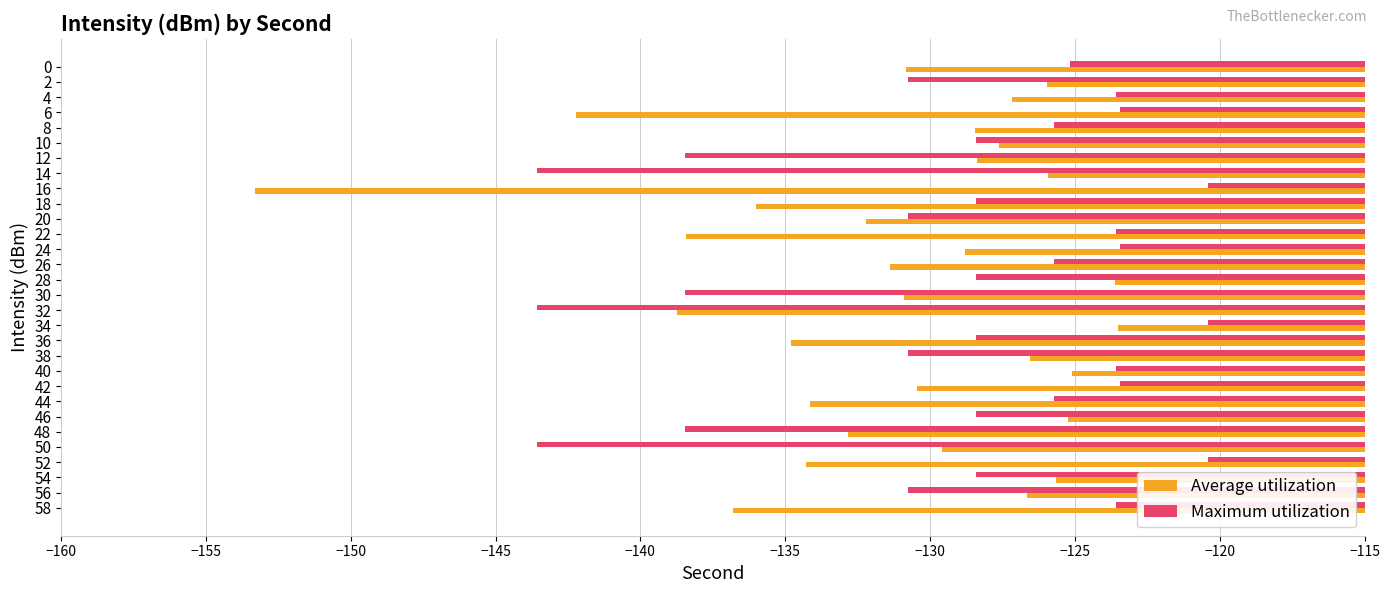

What is the sum of all Maximum utilization values?

-3867.7